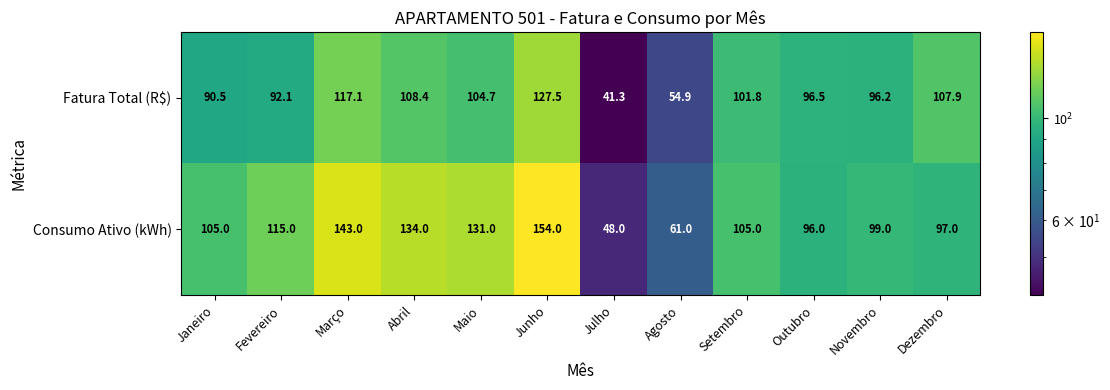

At Junho, list the series in order from smallest to largest.

Fatura Total (R$), Consumo Ativo (kWh)